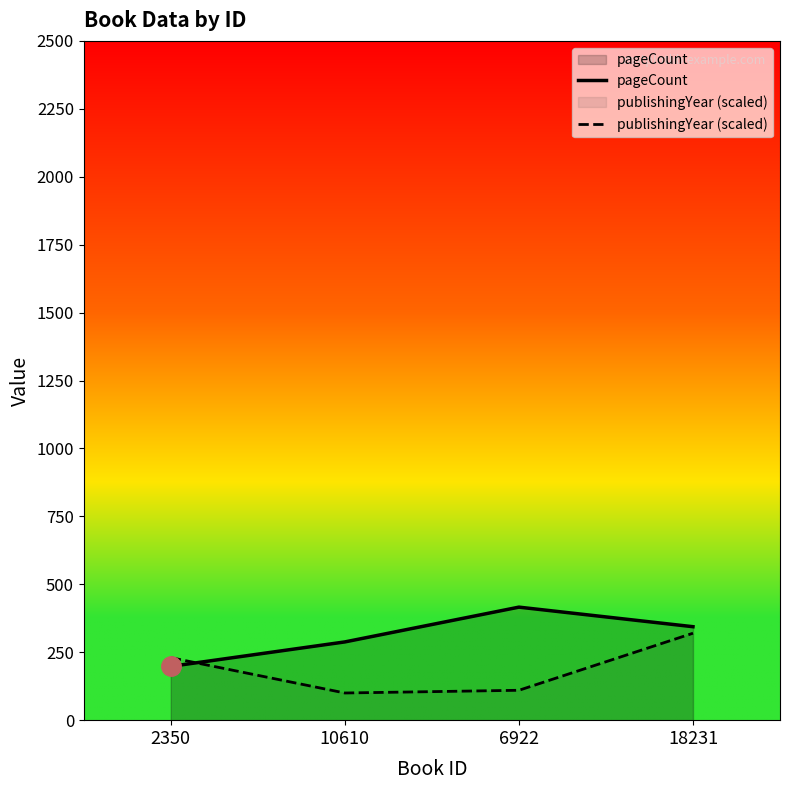

At how many categories does at least one series exceed 365?

1